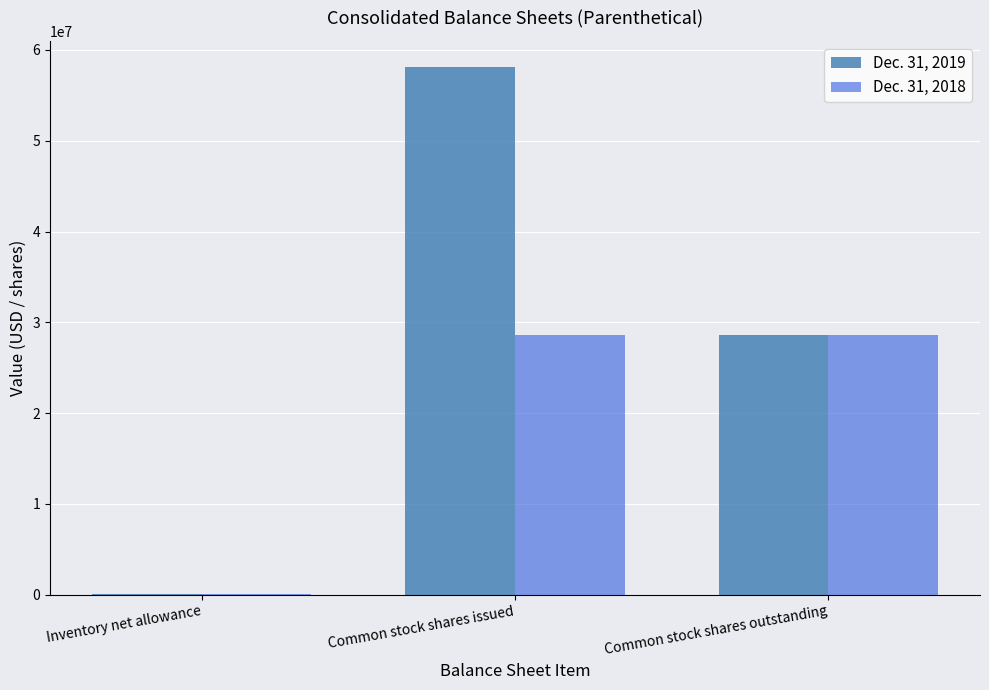

How many data points does each series have?

3